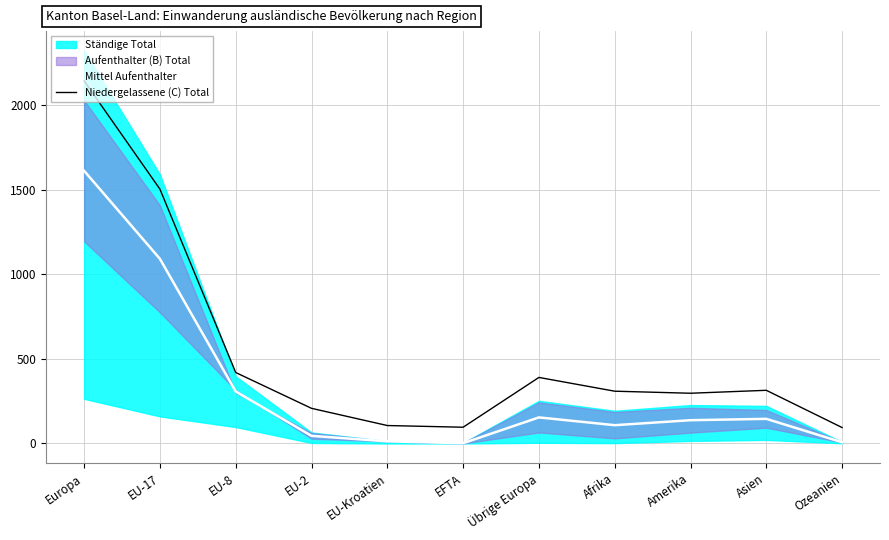

Rank the series by their maximum value, from lowest to highest.

Mittel Aufenthalter, Niedergelassene (C) Total